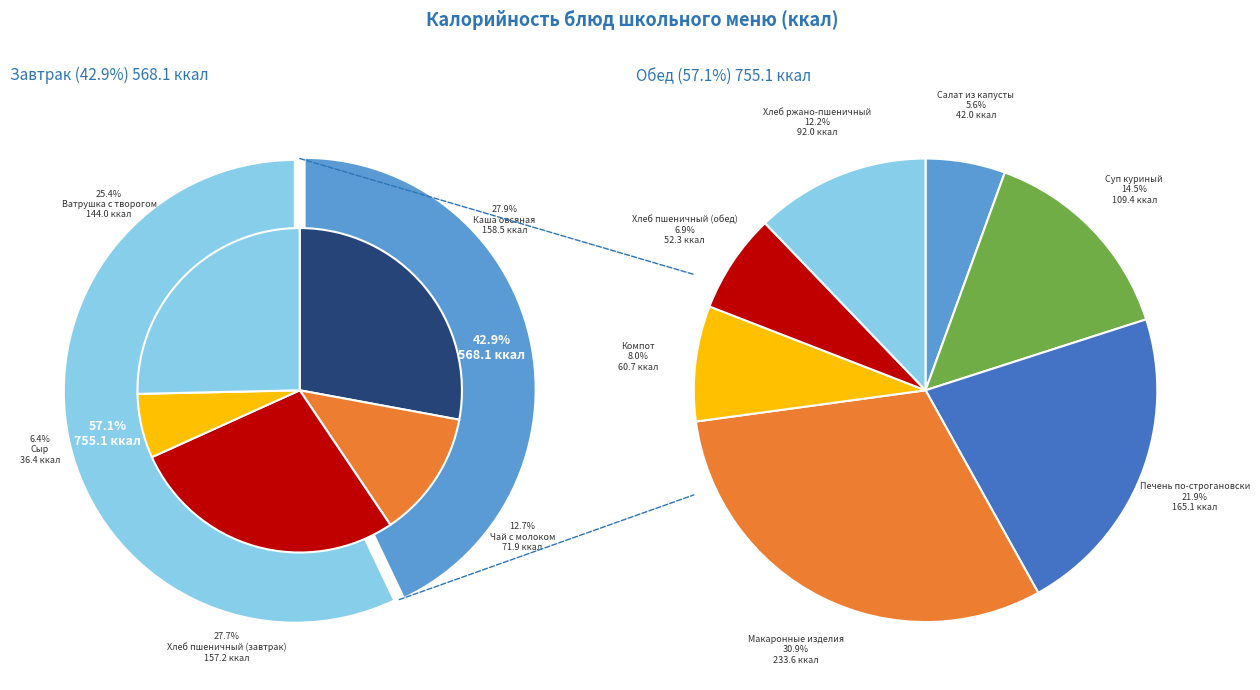

Is the sum of Каша овсяная and Печень по-строгановски greater than half?

No